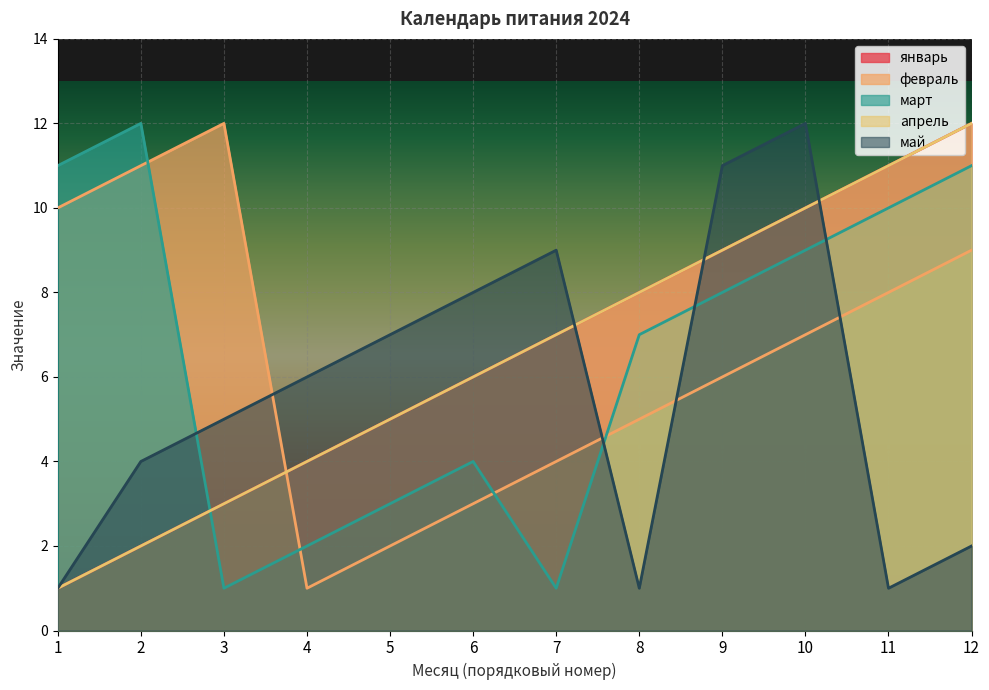

How many distinct data groups are displayed?

5